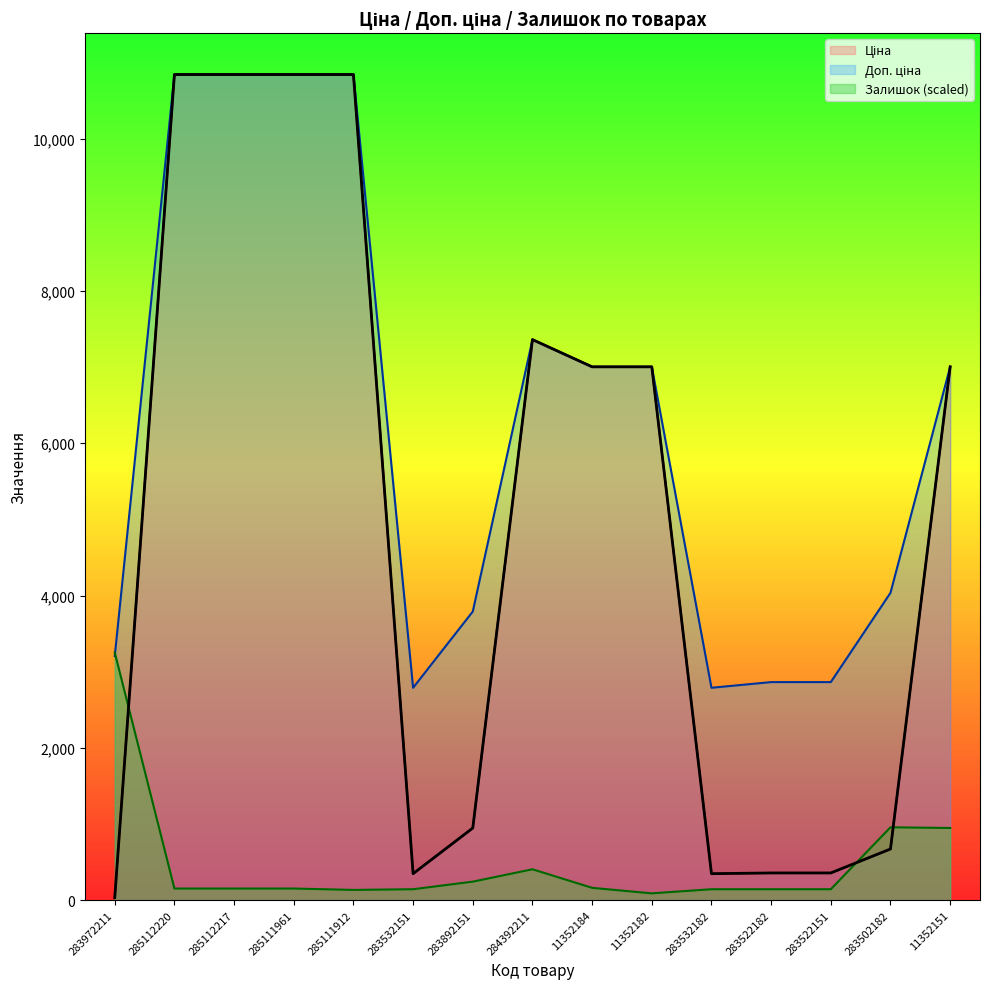

What value does the Доп. ціна series have at 284392211?

7360.2